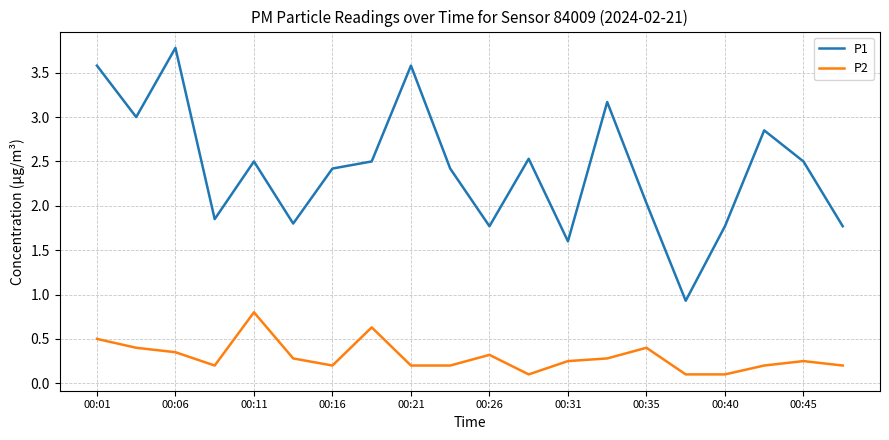

Which series has the largest total across all categories?

P1